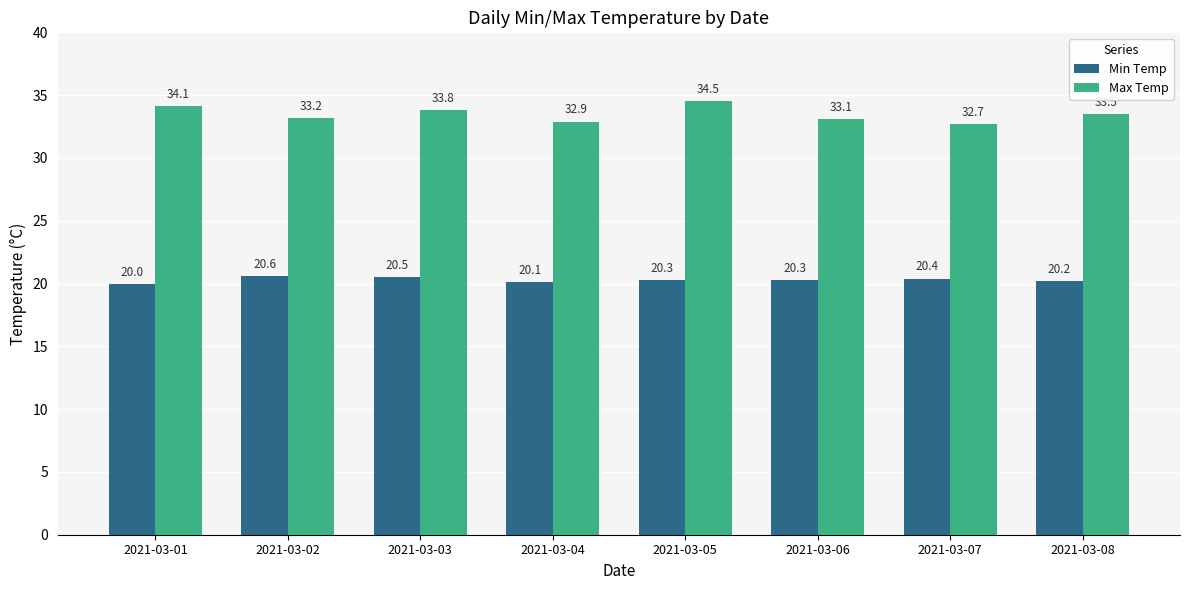

At which category is the sum across all series the highest?

2021-03-05